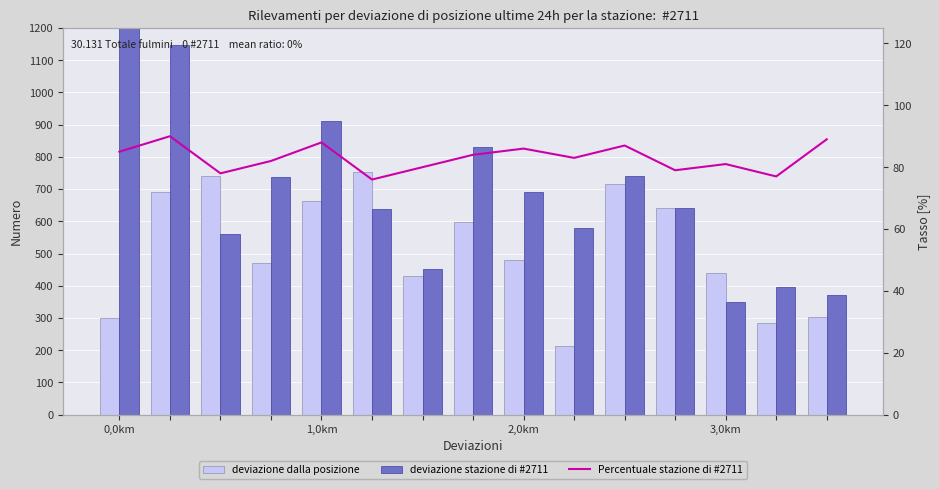

Which category has the lowest value in the Percentuale stazione di #2711 series?

5